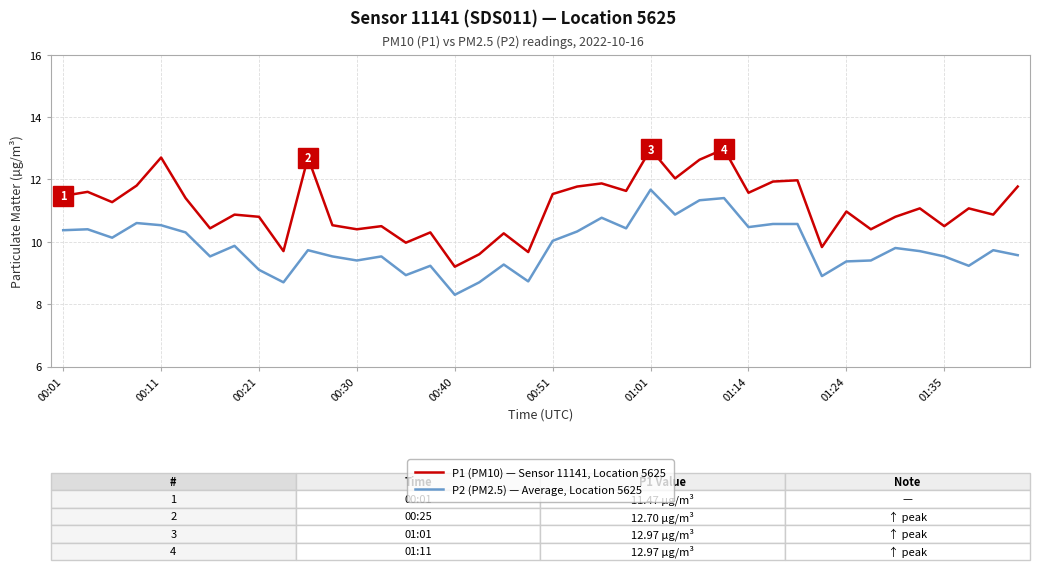

True or false: P1 (PM10) — Sensor 11141, Location 5625 and P2 (PM2.5) — Average, Location 5625 cross at least once.

False